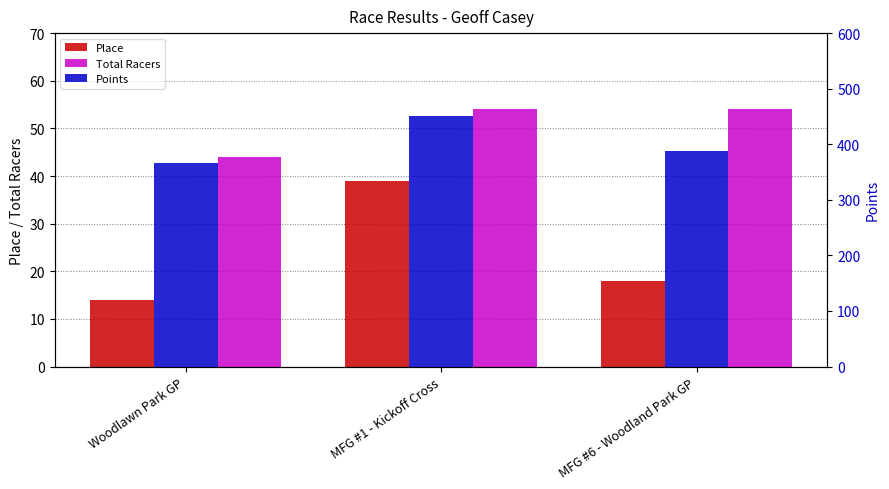

What is the maximum value for Points?

450.8